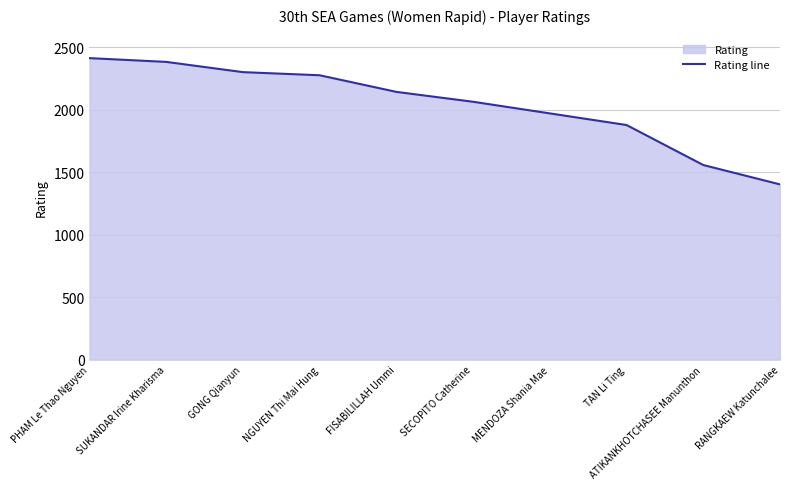

What is the difference between the values at FISABILILLAH Ummi and ATIKANKHOTCHASEE Manunthon?

585